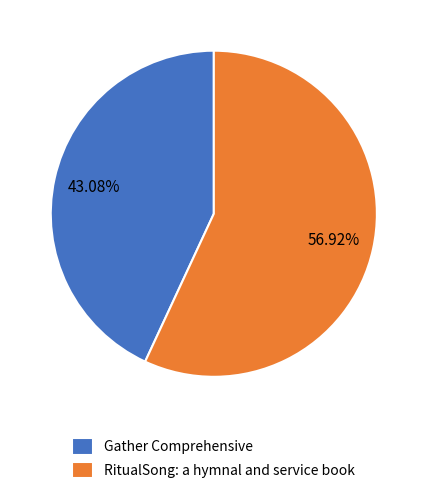

Does RitualSong: a hymnal and service book account for over 50% of the chart?

Yes